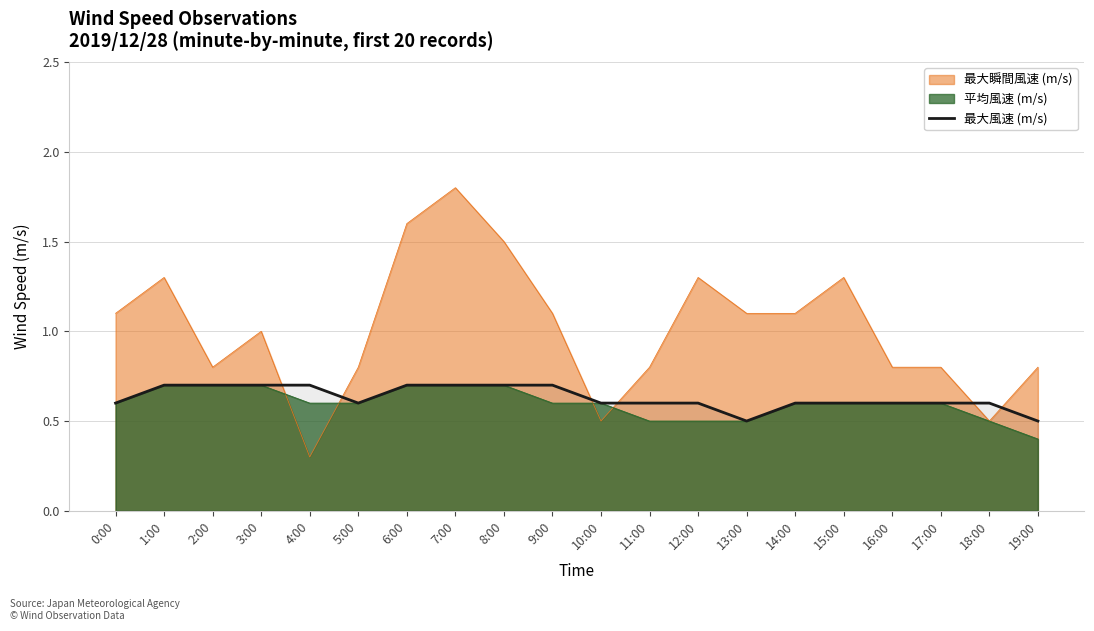

Reading left to right, extract all data points from this chart.

0:00=0.6	1:00=0.7	2:00=0.7	3:00=0.7	4:00=0.7	5:00=0.6	6:00=0.7	7:00=0.7	8:00=0.7	9:00=0.7	10:00=0.6	11:00=0.6	12:00=0.6	13:00=0.5	14:00=0.6	15:00=0.6	16:00=0.6	17:00=0.6	18:00=0.6	19:00=0.5